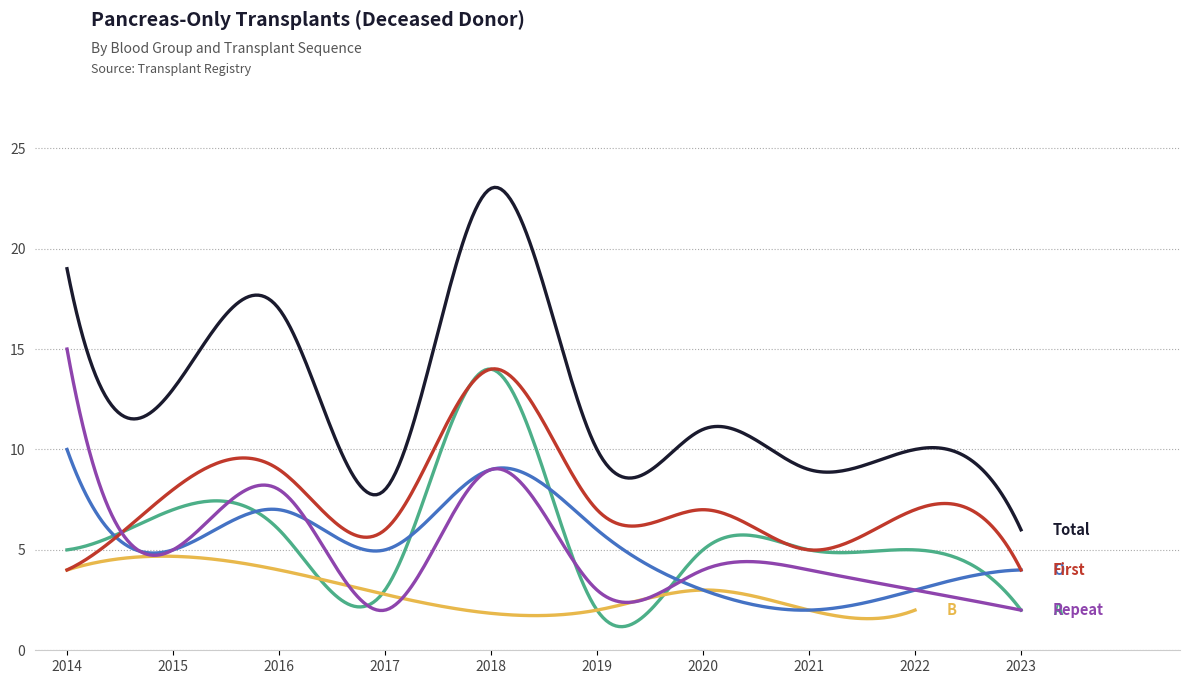

List the labels in order of Total value, largest first.

2018, 2014, 2016, 2015, 2020, 2019, 2022, 2021, 2017, 2023